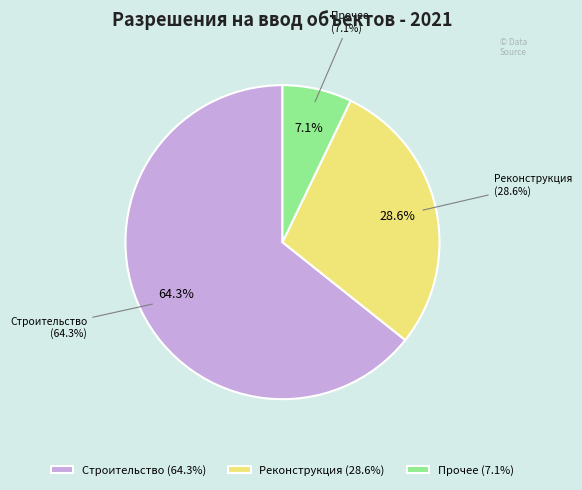

Count the number of slices in the pie.

3